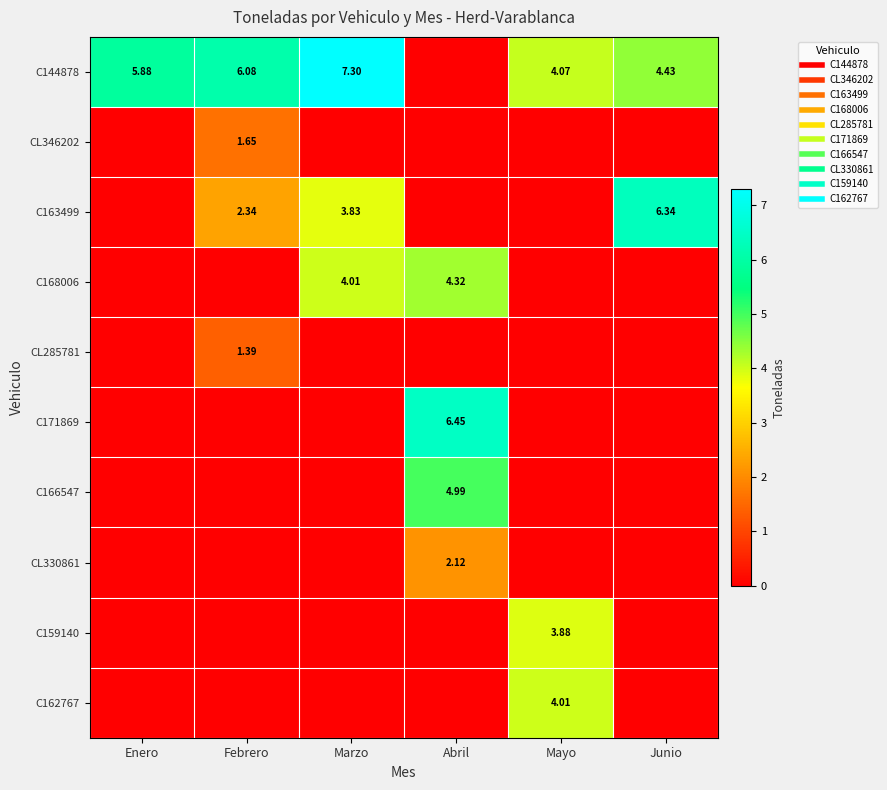

What is the sum of the C171869 values at Abril and Marzo?

6.5